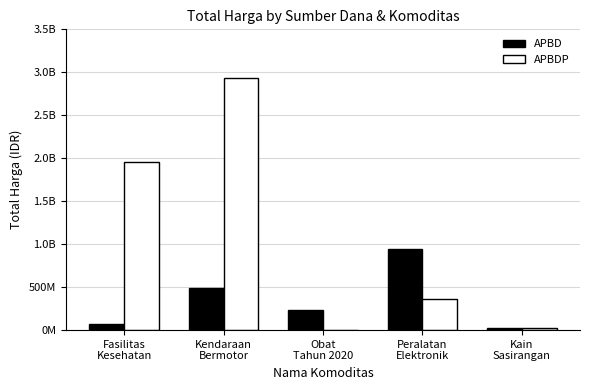

Does the chart contain stacked bars?

No